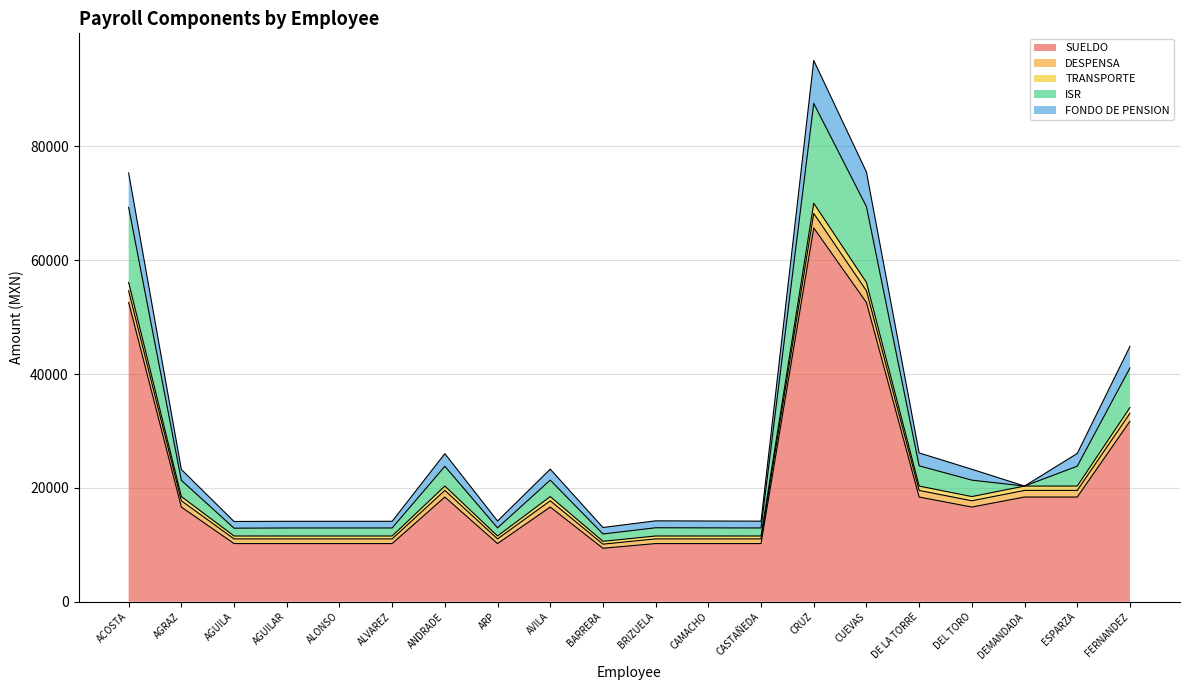

At which label does SUELDO first exceed 16640?

ACOSTA